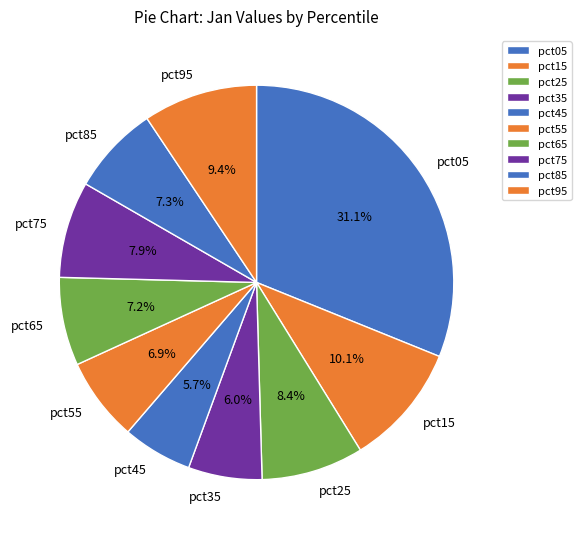

What is the largest slice in the pie chart?

pct05